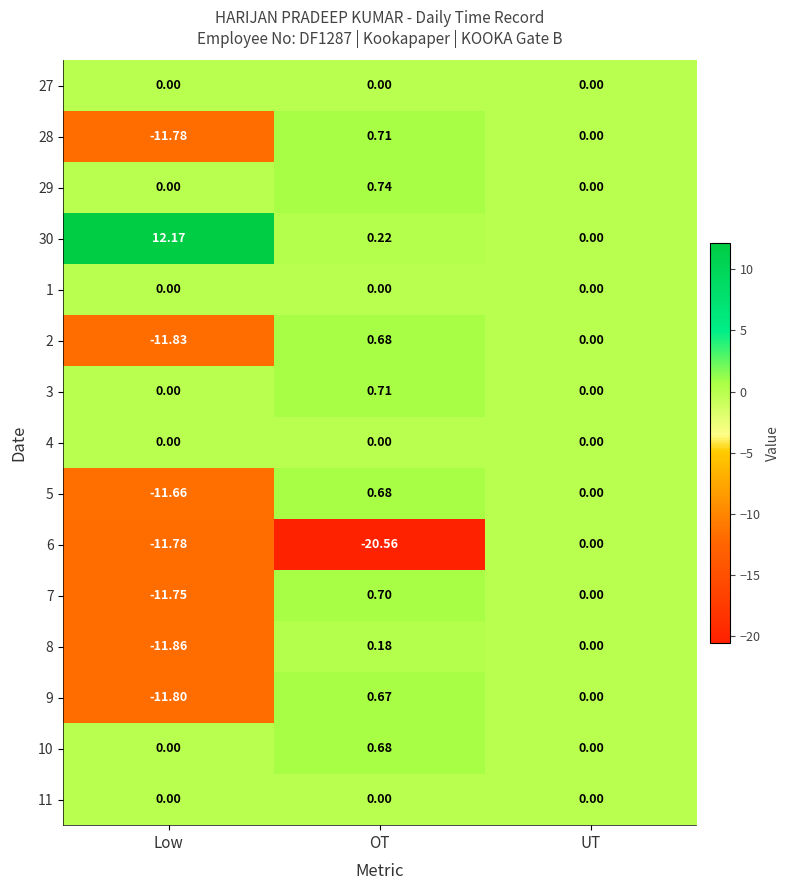

At which category does the chart reach its minimum across all series?

OT